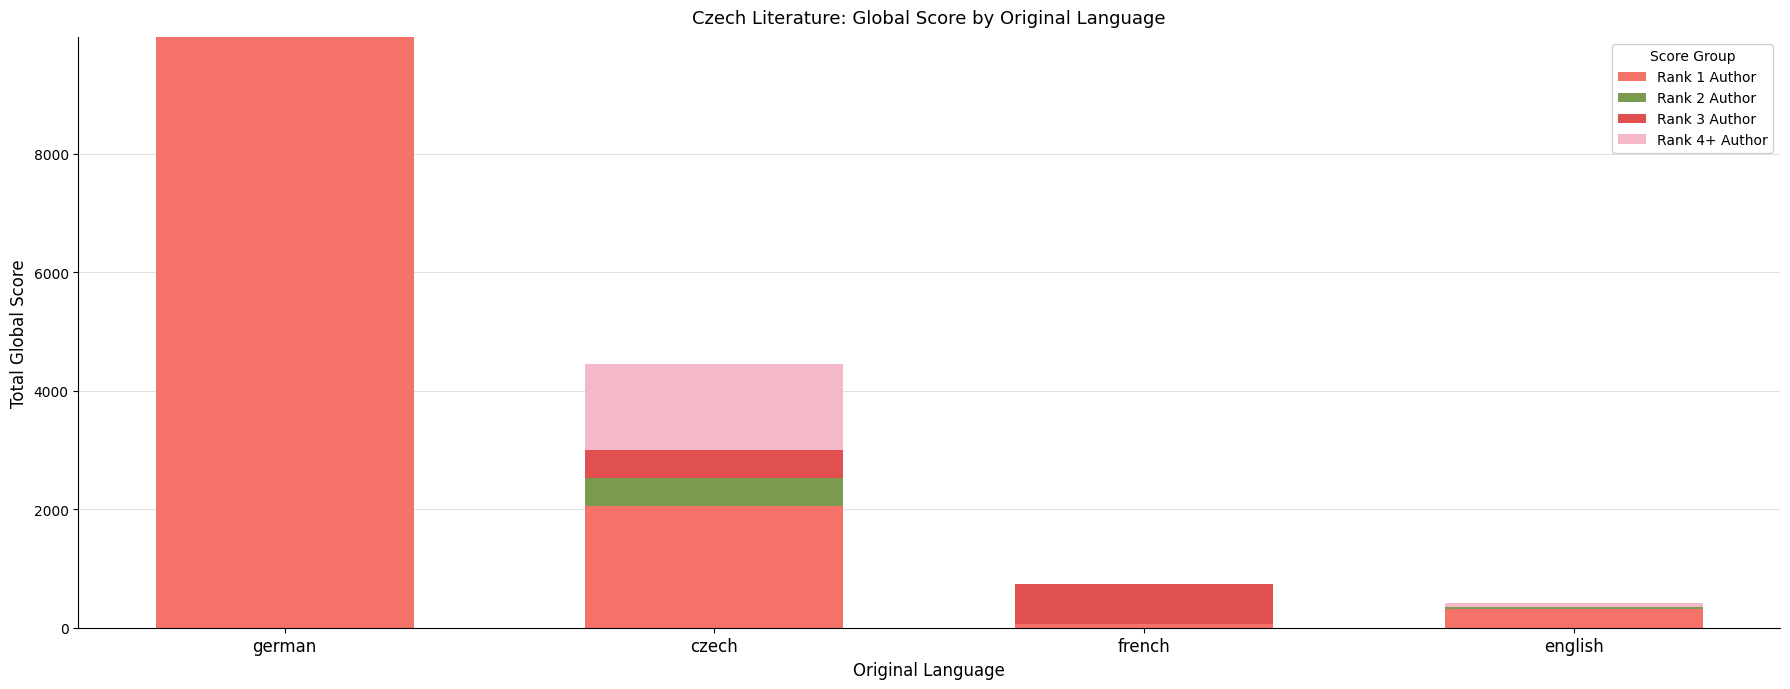

The Rank 1 Author series shows 3495 at czech. True or false?

False